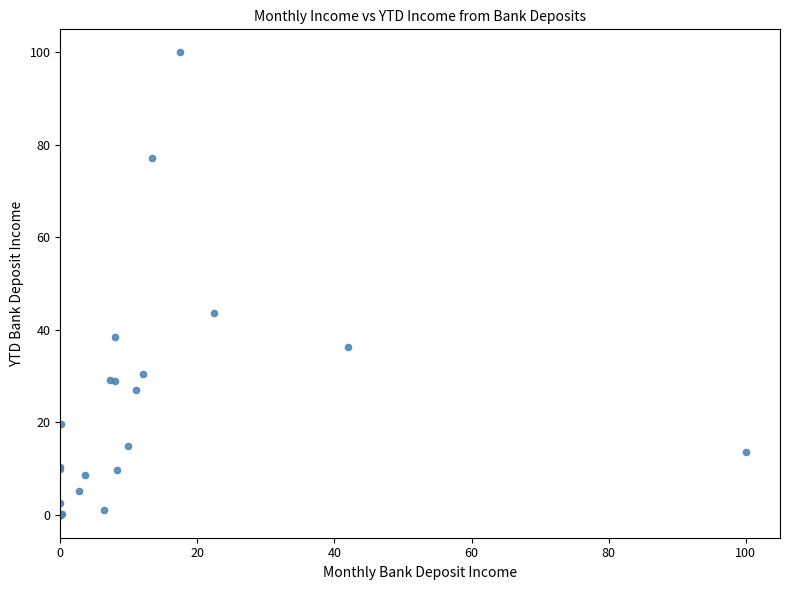

What Y value in the scatter plot is closest to 50?

43.7